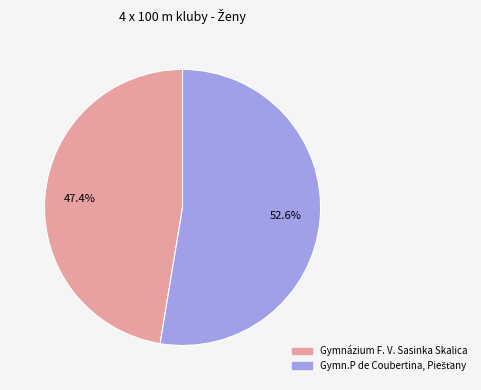

Is there any slice that represents more than half of the pie?

Yes